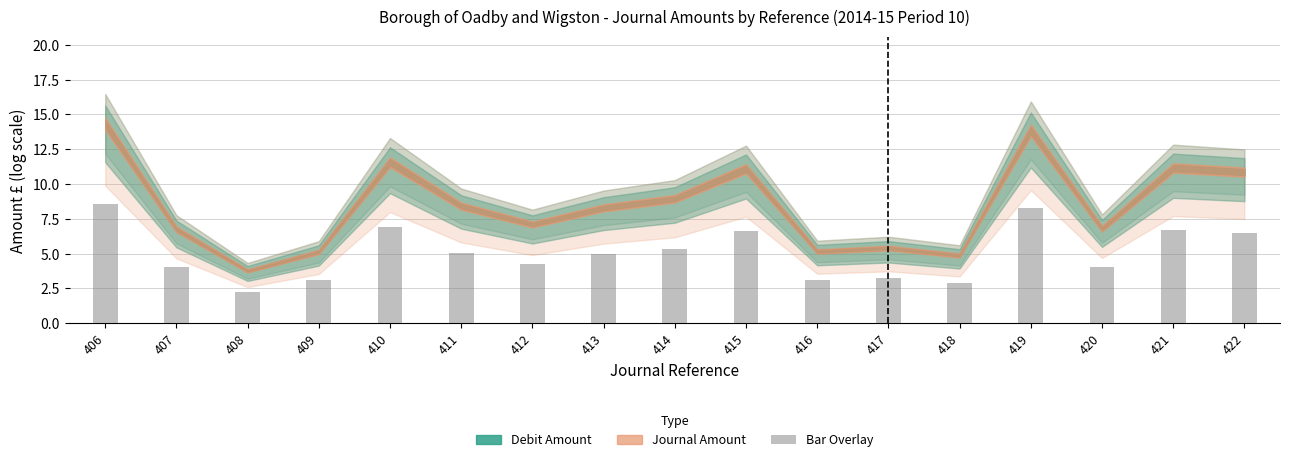

Which category has the highest value across all series?

406